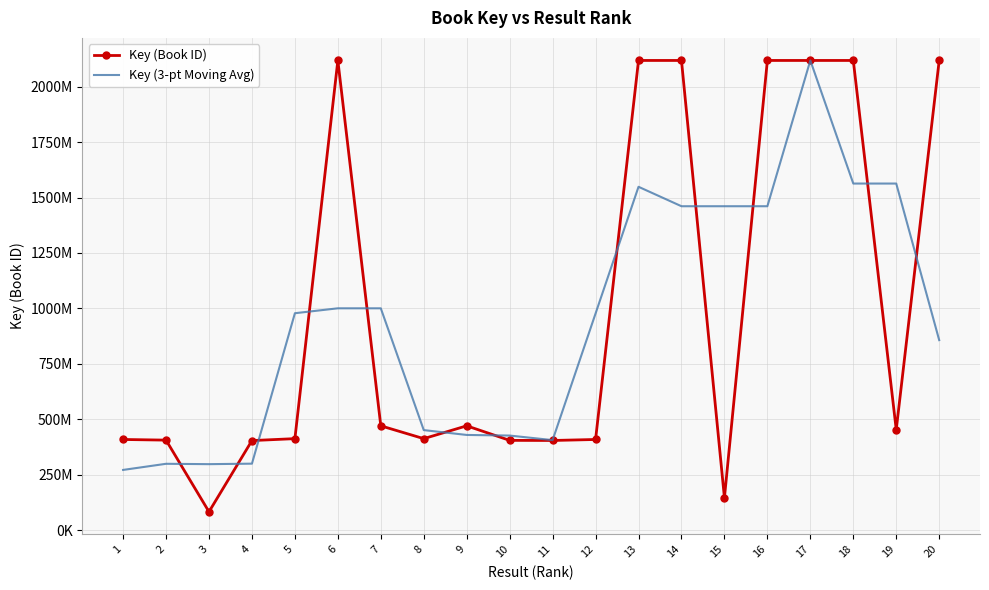

At which category is the sum across all series the highest?

17